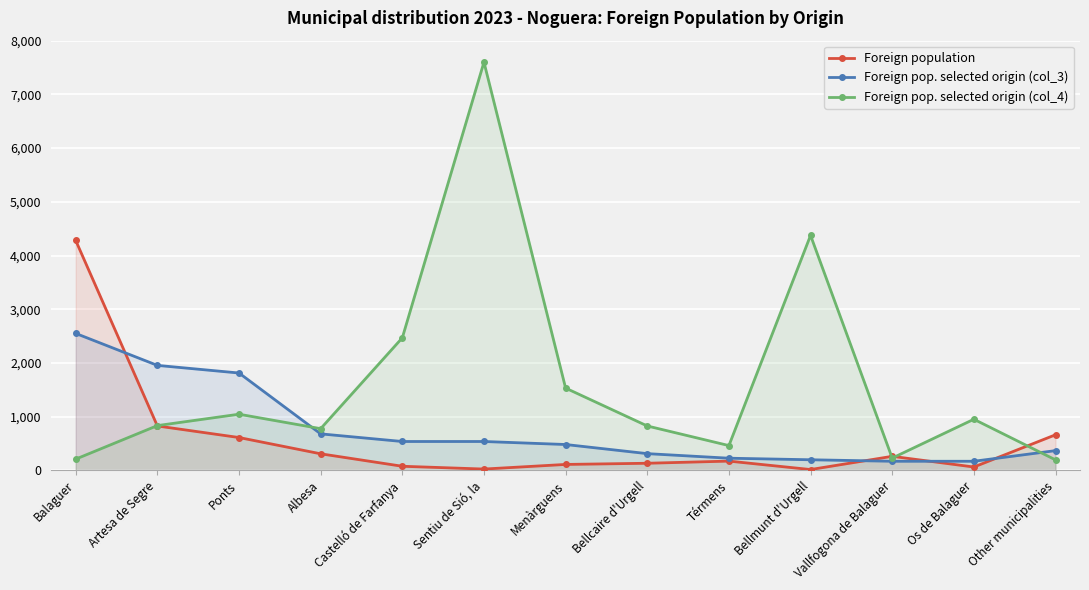

Does the chart display data point markers on the line(s)?

Yes